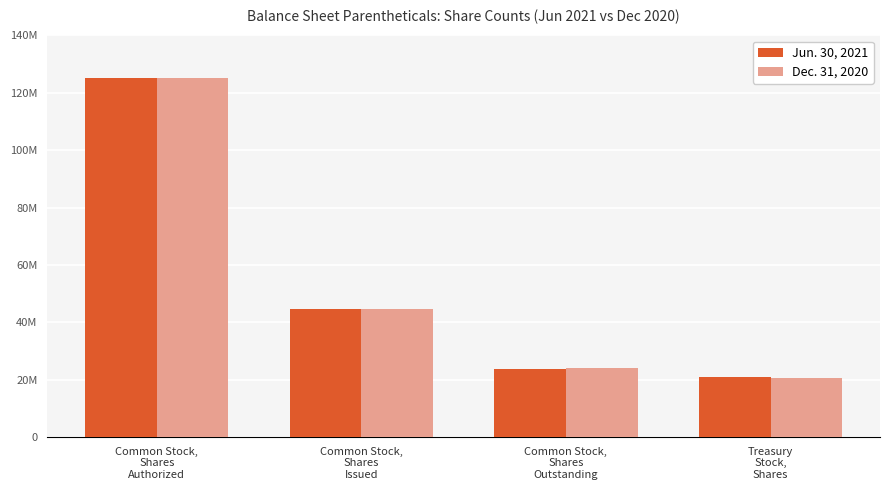

What is the sum of all Jun. 30, 2021 values?

214572022